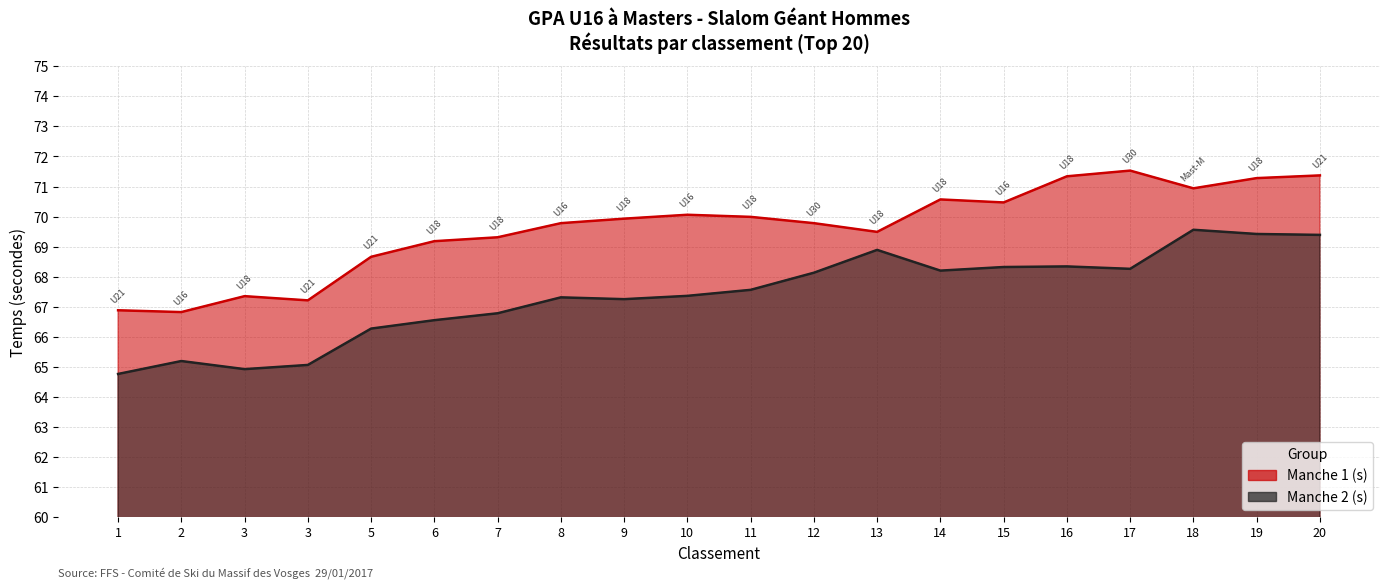

Which category has the lowest value in the Manche 1 (s) series?

2